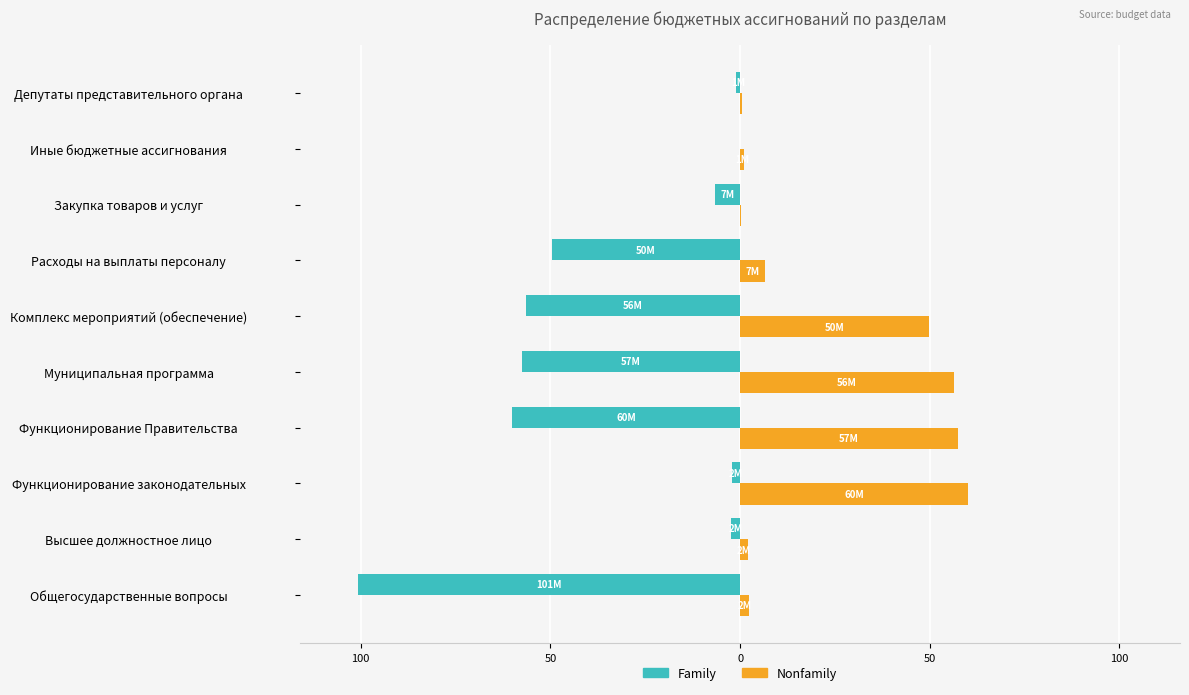

What are all the series names shown in the legend?

Family, Nonfamily